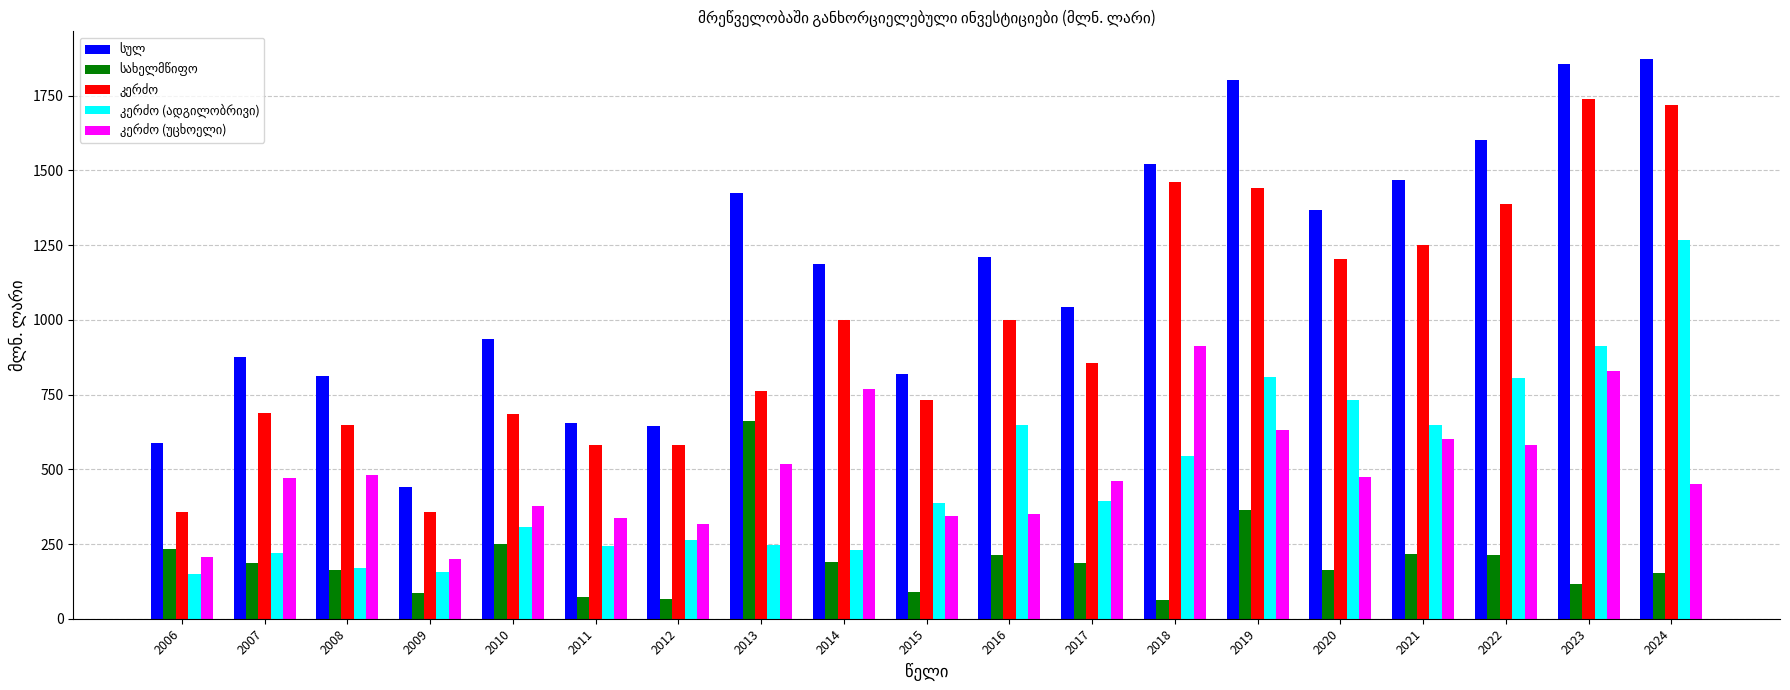

What is the minimum value shown in the chart?

61.7